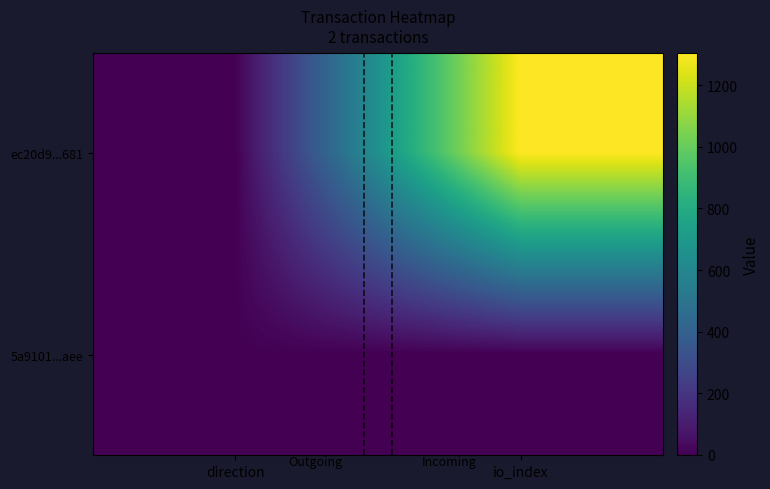

Reading left to right, list all the values displayed in this chart.

ec20d9...681: direction=-1	io_index=1305
5a9101...aee: direction=1	io_index=1